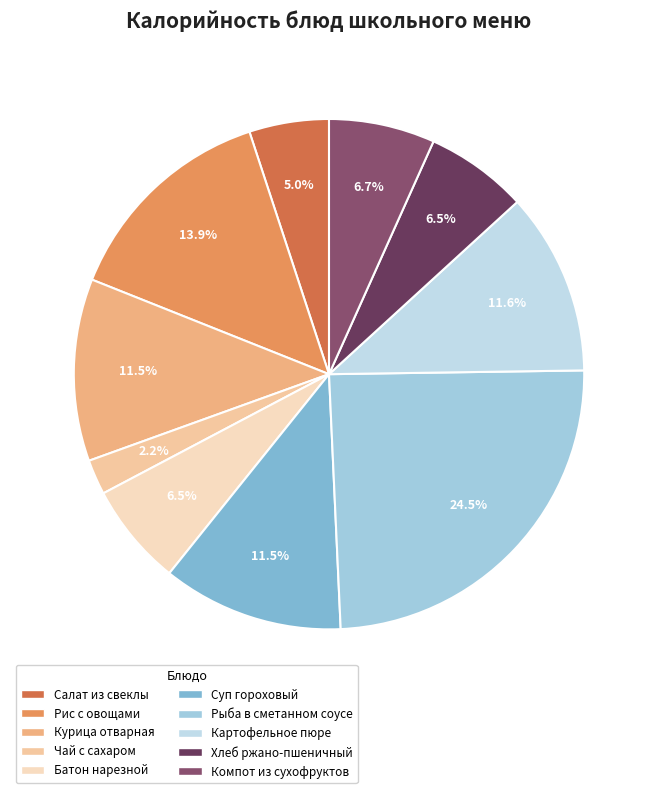

Is the sum of Чай с сахаром and Рыба в сметанном соусе greater than half?

No